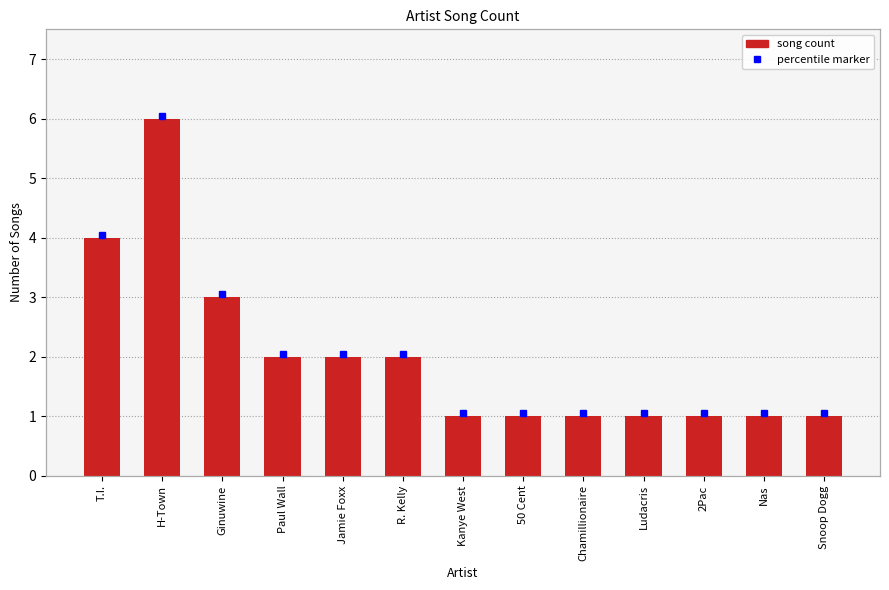

How many data points are above 1?

6